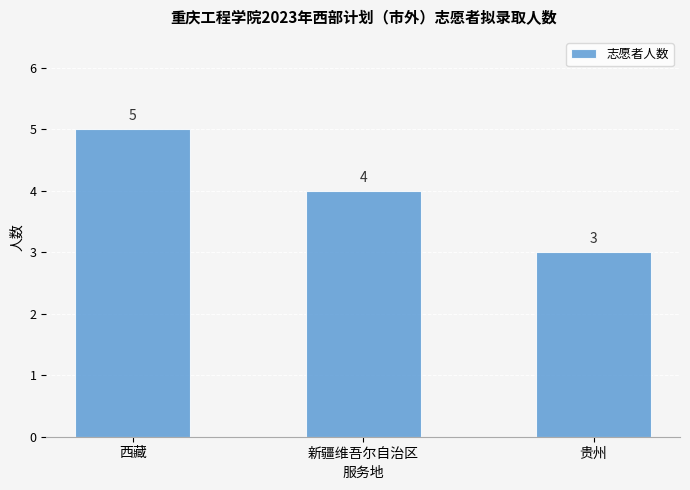

How many bars are there in total?

3